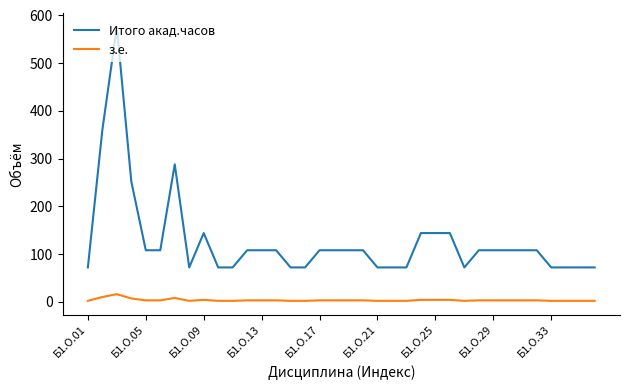

True or false: Итого акад.часов and з.е. intersect in this chart.

False